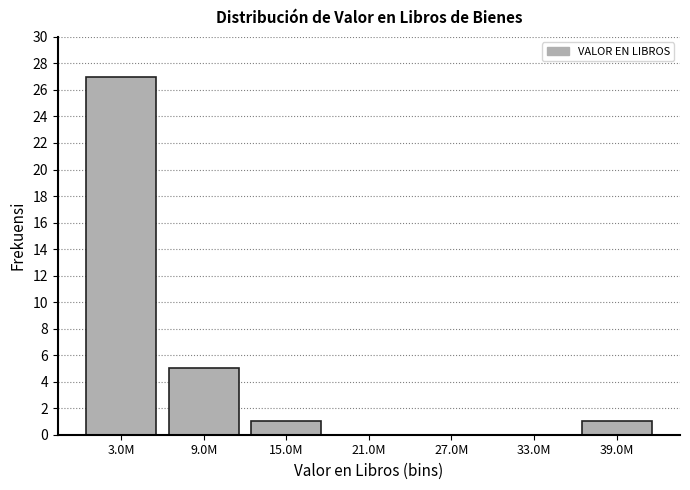

Reading right to left, list all the values displayed in this chart.

39.0M=1	33.0M=0	27.0M=0	21.0M=0	15.0M=1	9.0M=5	3.0M=27